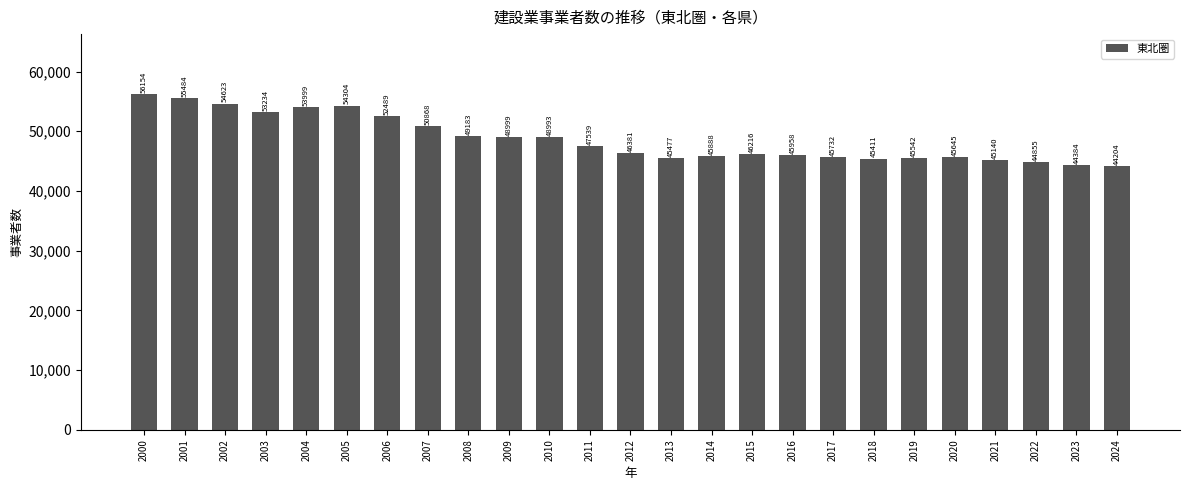

What is the ratio of the value at 2012 to the value at 2001?

0.8